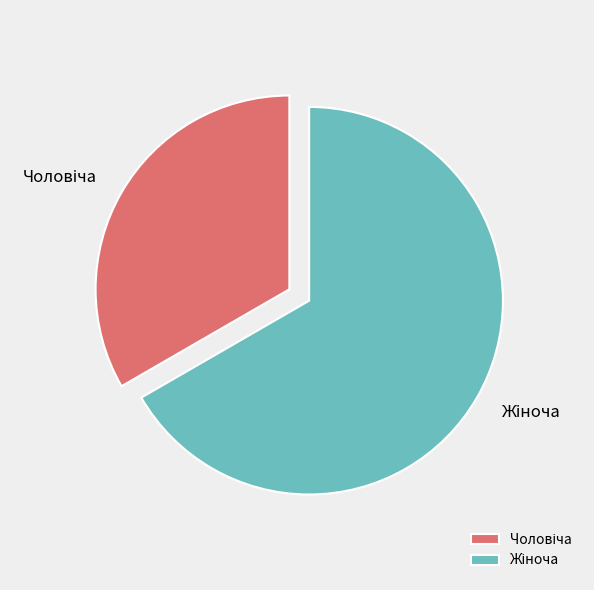

What is the change in value from Чоловіча to Жіноча?

+1